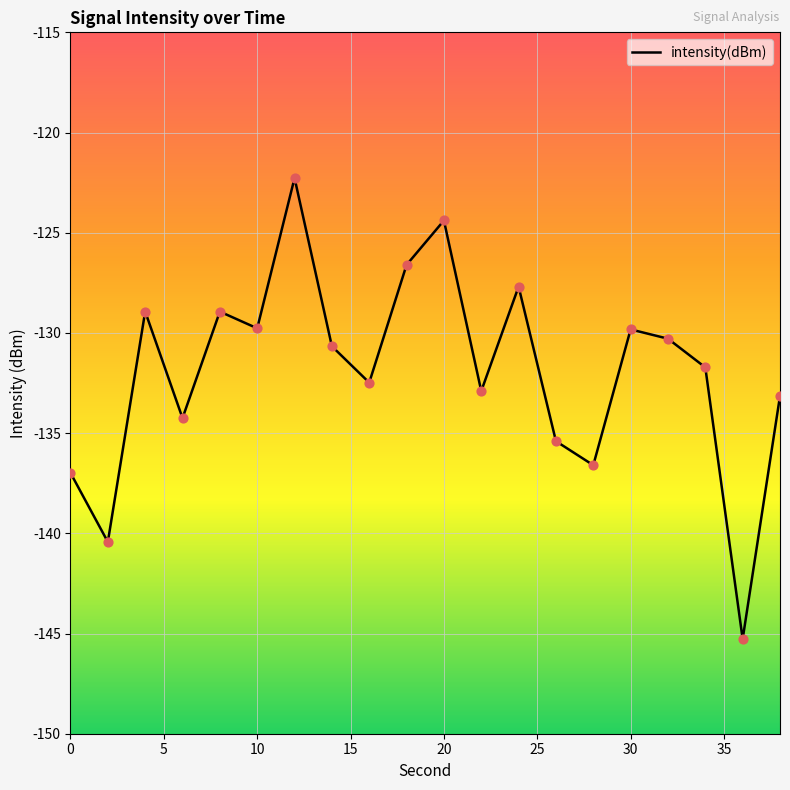

What is the greatest value displayed?

-122.3